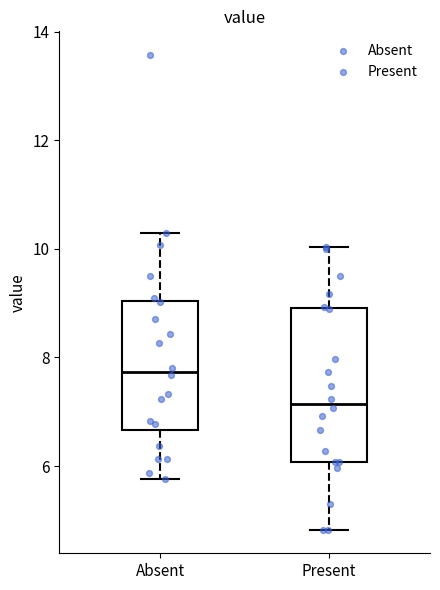

Reading left to right, transcribe this box plot: for each box, give where its median line is, the range the box spans, and where its two whiskers end, as read against the y-axis. The values are not printed on the chart, so give them approximately, as read against the axis.

Absent: median 7.8, box 6.6 to 9.0, whiskers 5.8 to 10.4
Present: median 7.2, box 6.0 to 9.0, whiskers 4.8 to 10.0